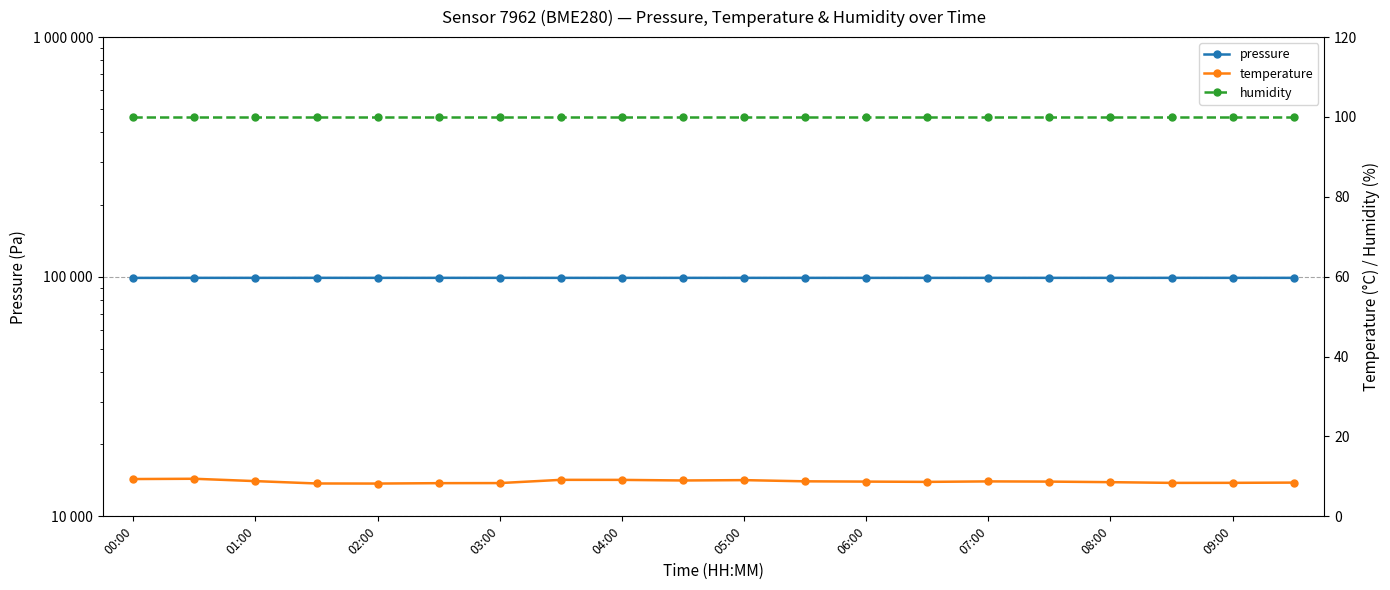

Is it true that humidity equals 100.0 at 13?

True